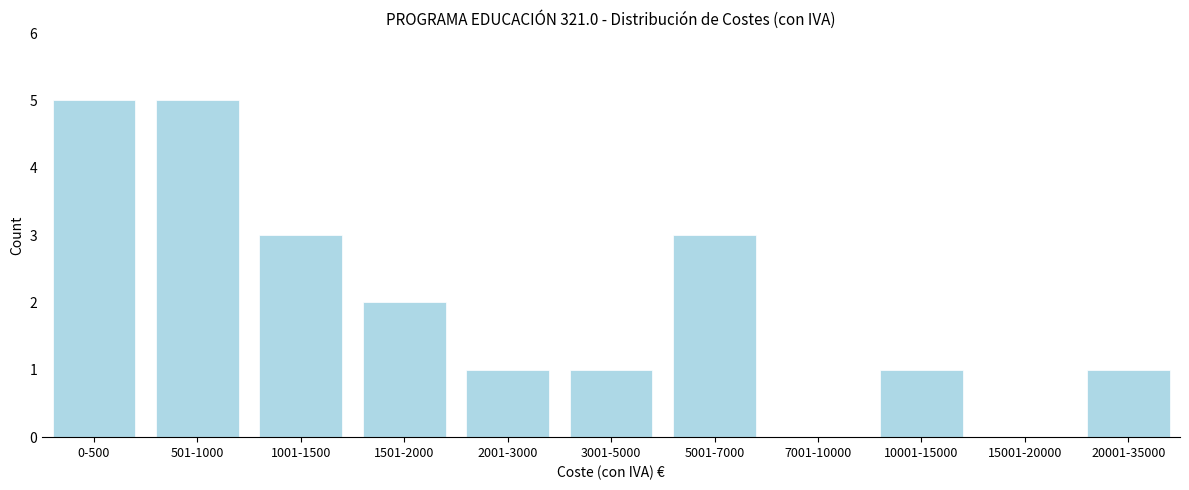

Reading left to right, list all the values displayed in this chart.

0-500=5	501-1000=5	1001-1500=3	1501-2000=2	2001-3000=1	3001-5000=1	5001-7000=3	7001-10000=0	10001-15000=1	15001-20000=0	20001-35000=1